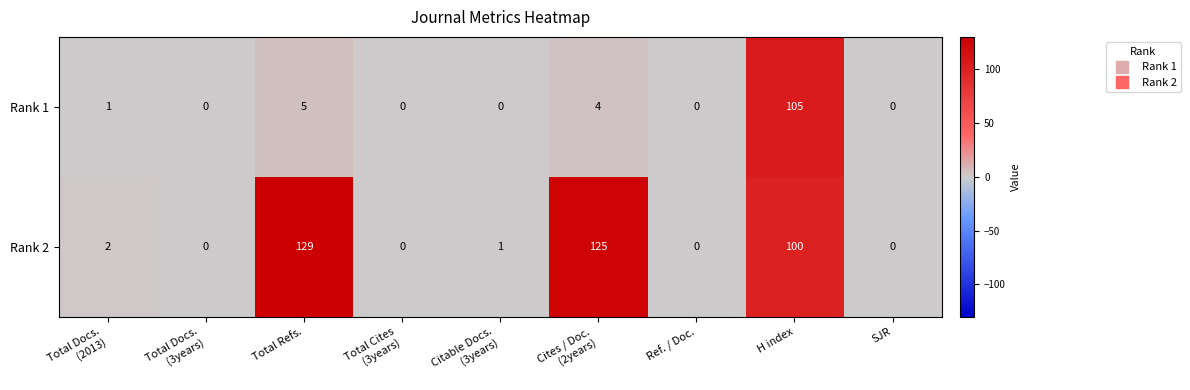

Reading left to right, what are all the values shown in this chart?

Rank 1: 1	0	5	0	0	4	0	105	0
Rank 2: 2	0	129	0	1	125	0	100	0